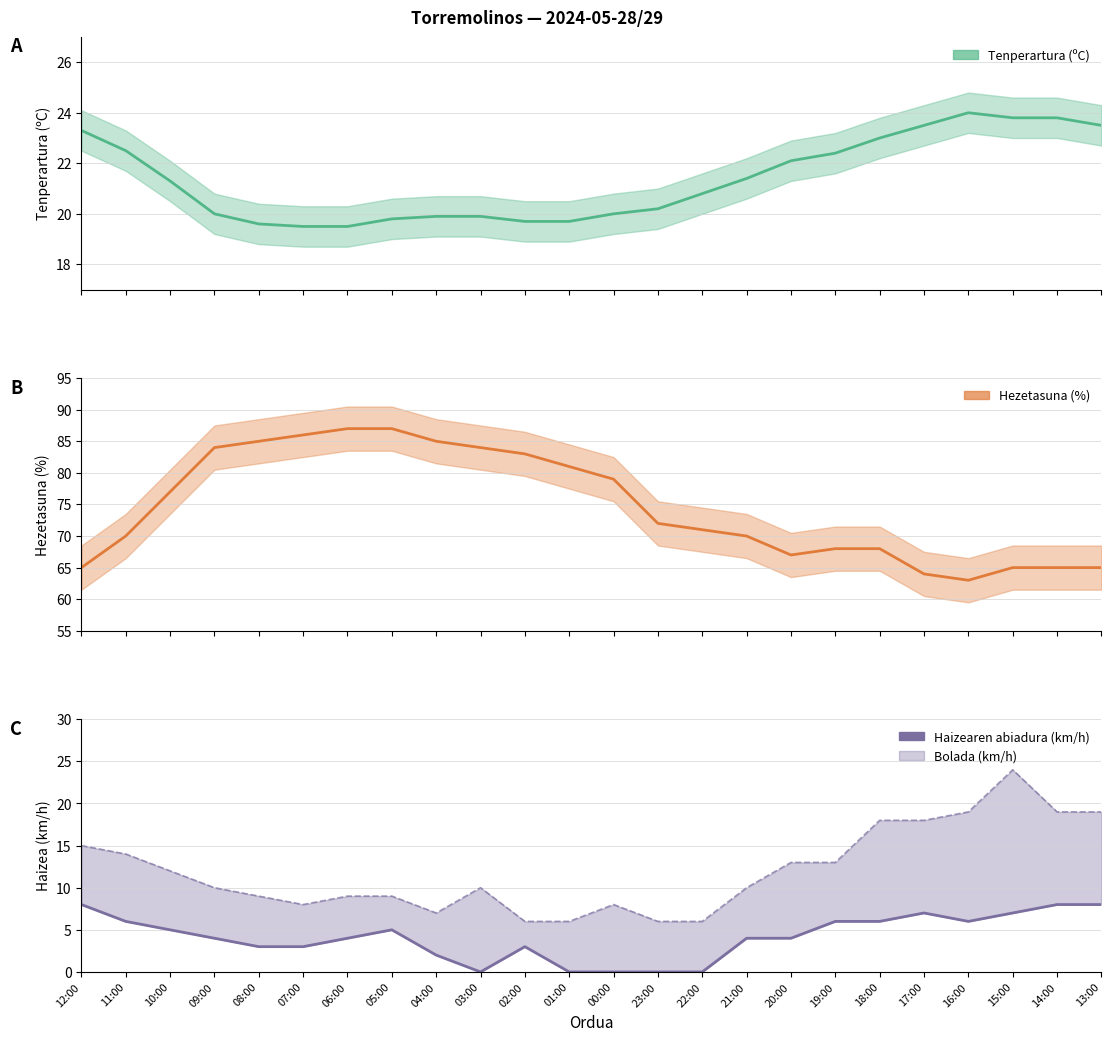

True or false: the data shows 5 at 12:00.

False